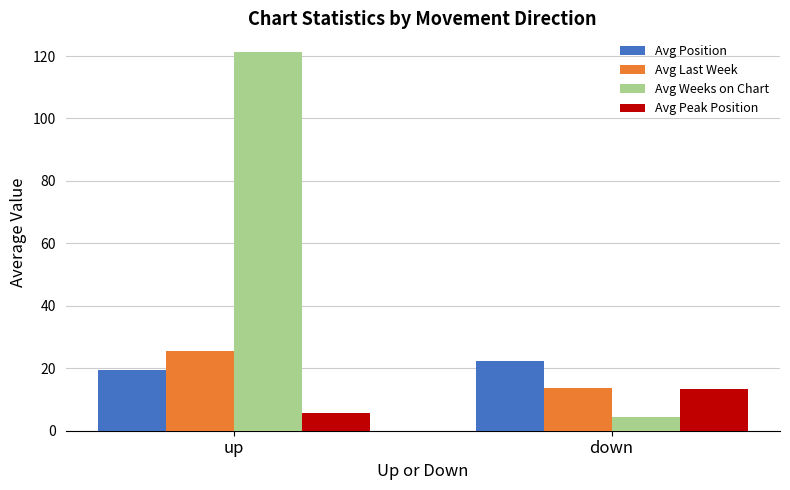

Are the bars grouped side by side (vs. stacked)?

Yes